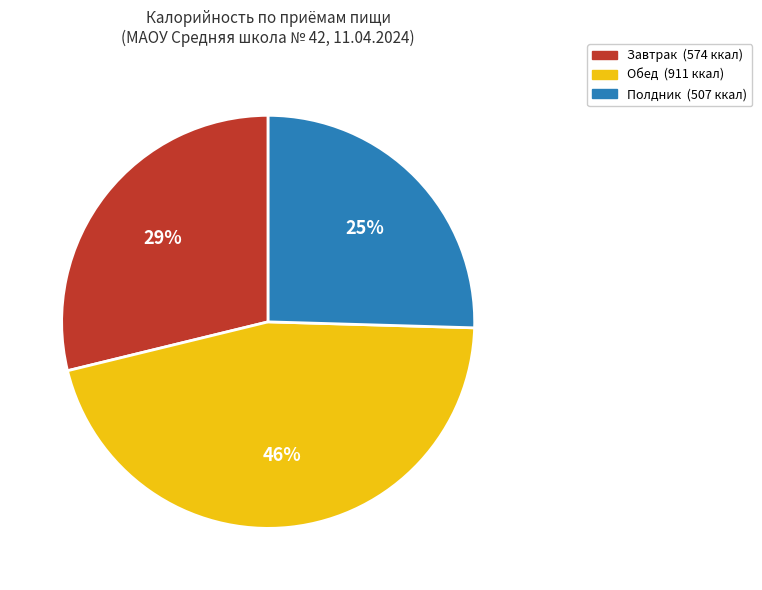

To the nearest percent, what is the average slice percentage?

33%